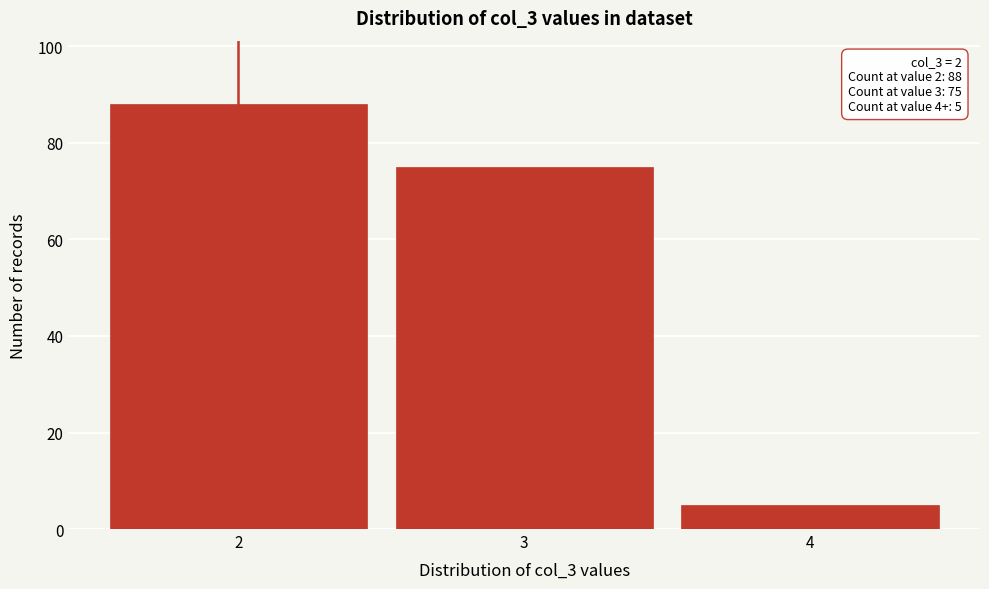

Reading right to left, list all the values displayed in this chart.

4=5	3=75	2=88